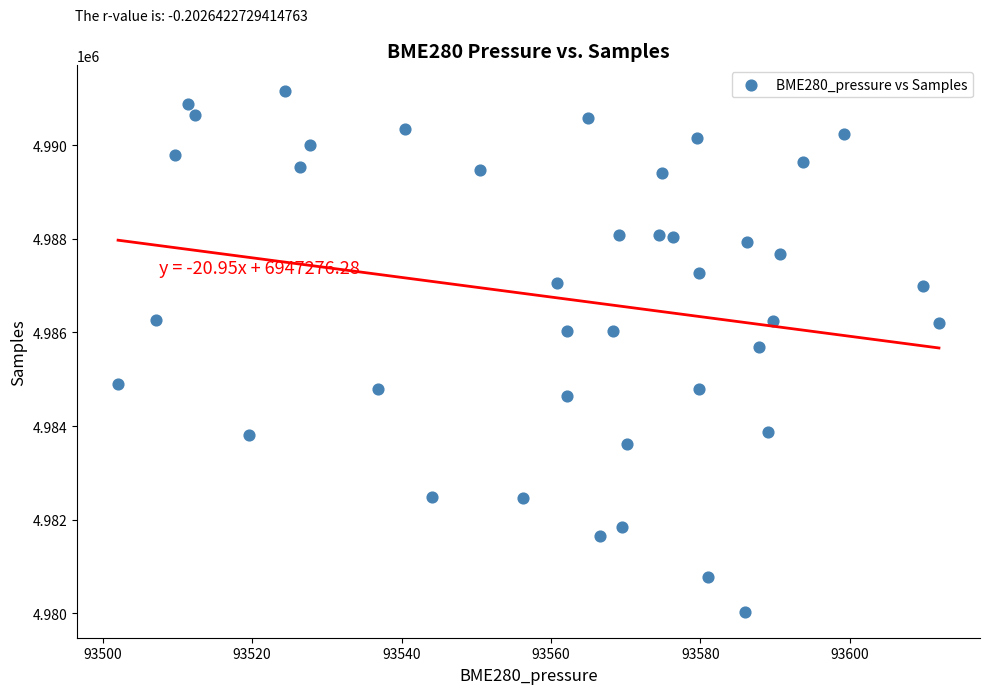

What is the range of Y values (max minus min)?

11113